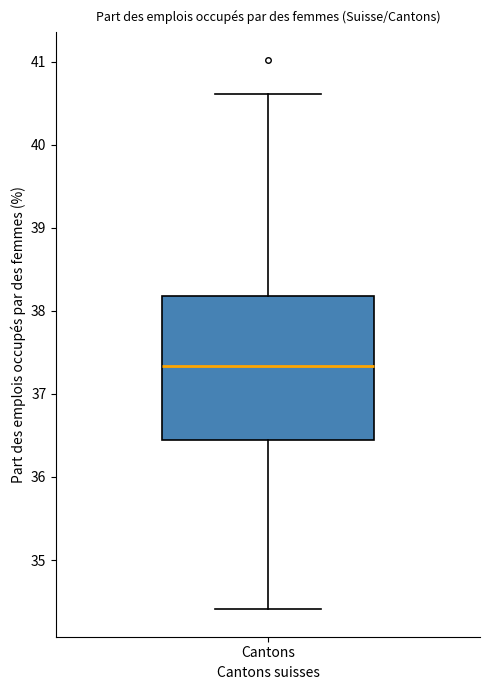

Read this box plot against the y-axis: the position of the median line, the range covered by the box, and the ends of both whiskers. The values are not printed on the chart, so give them approximately, as read against the axis.

median 37.3, box 36.4 to 38.2, whiskers 34.4 to 40.6